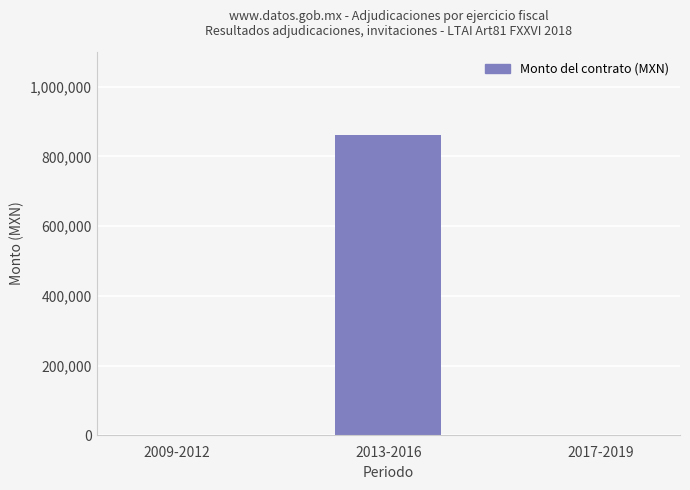

The chart shows a value of 0 at 2009-2012. True or false?

True